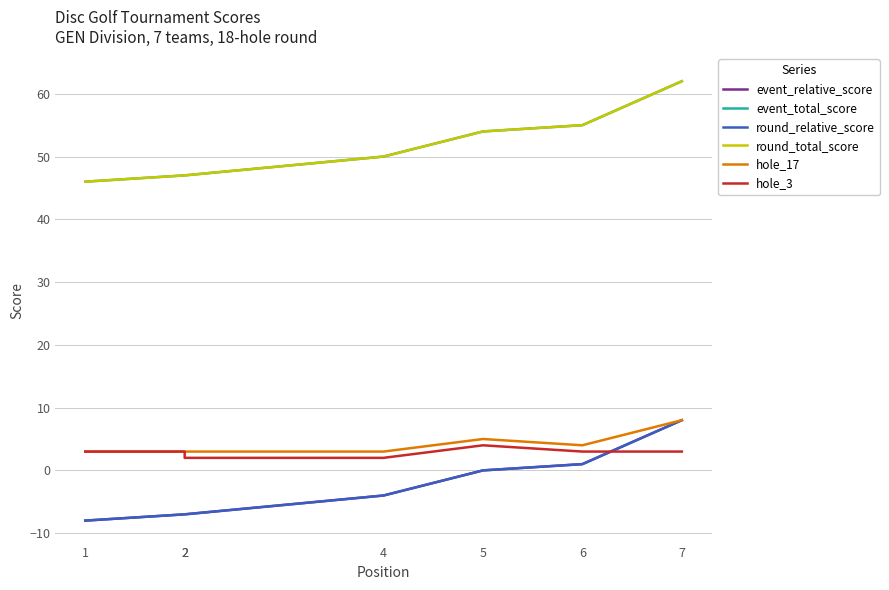

How many data points in round_total_score are above 50?

3